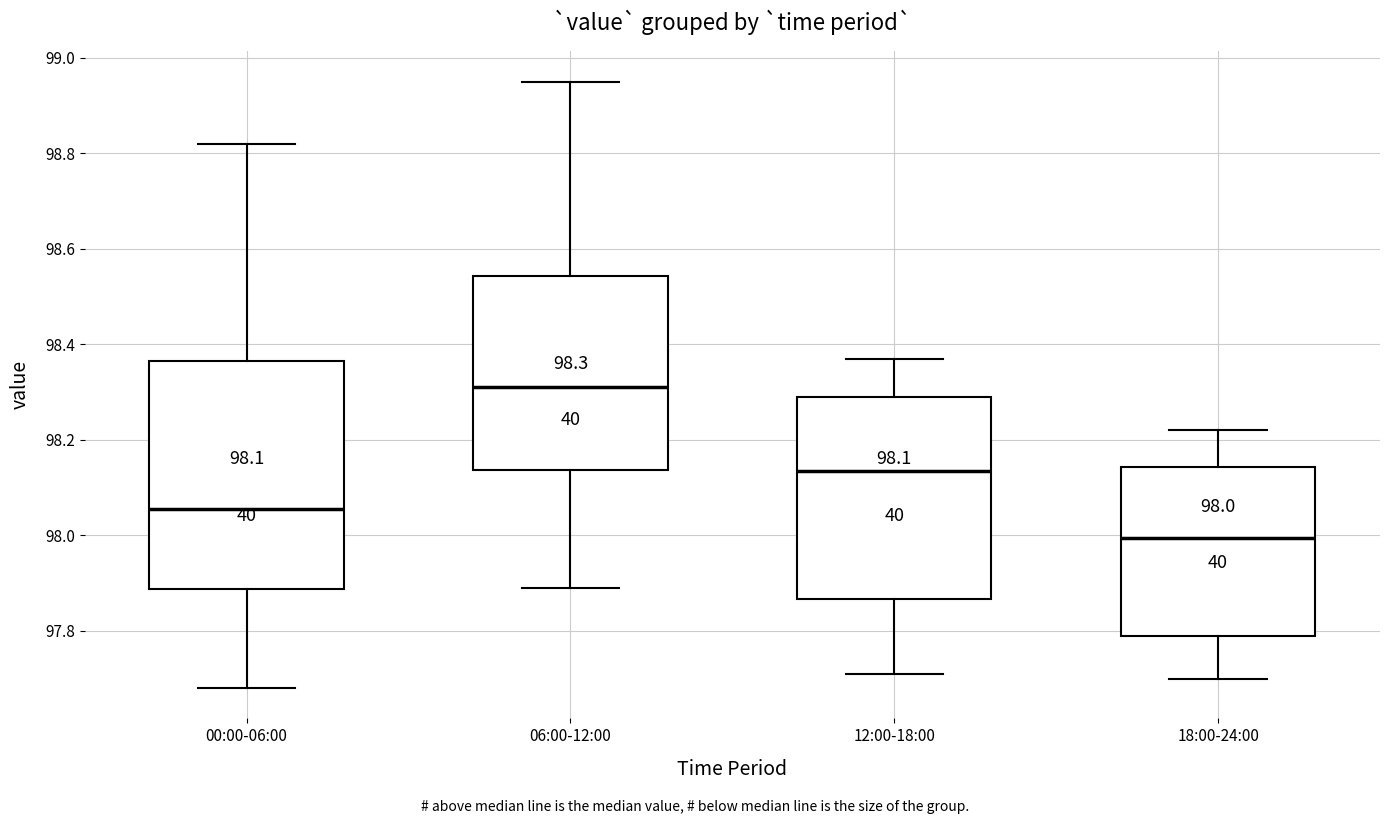

Comparing the boxes themselves (not the whiskers), which one is the tallest?

00:00-06:00